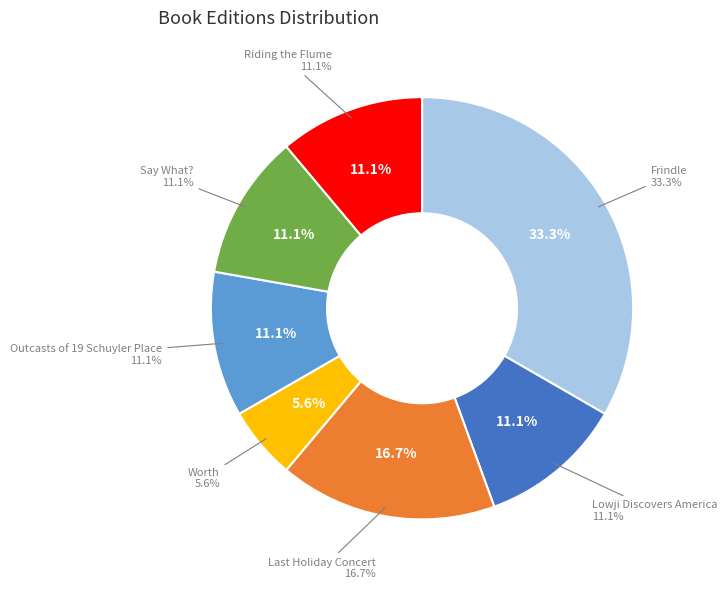

Is it true that Worth is 6% of the pie?

True